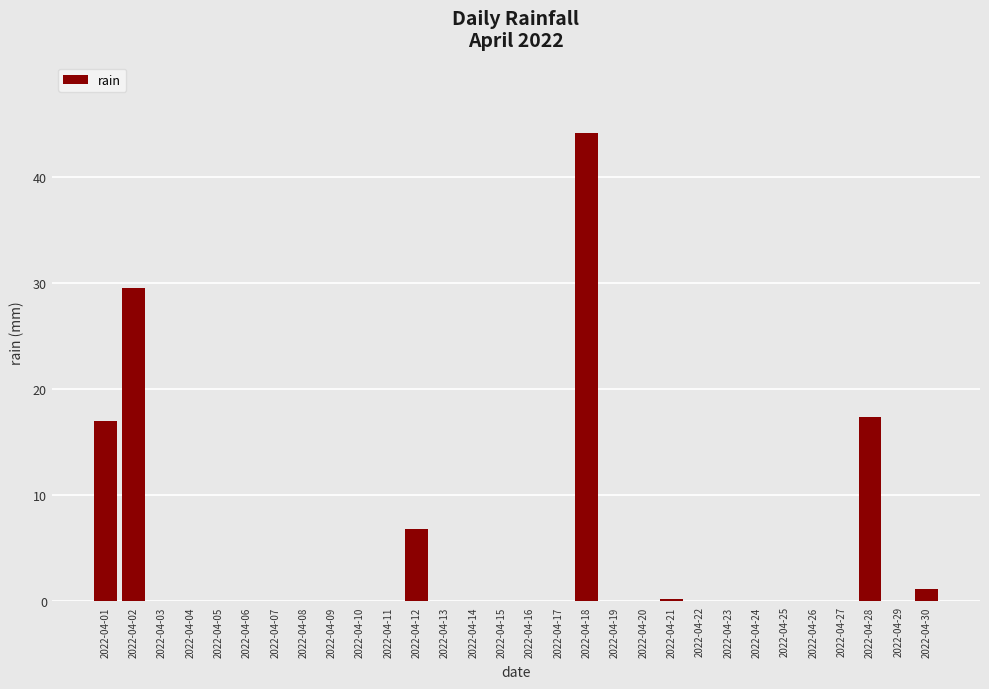

What is the sum of all values?

116.4